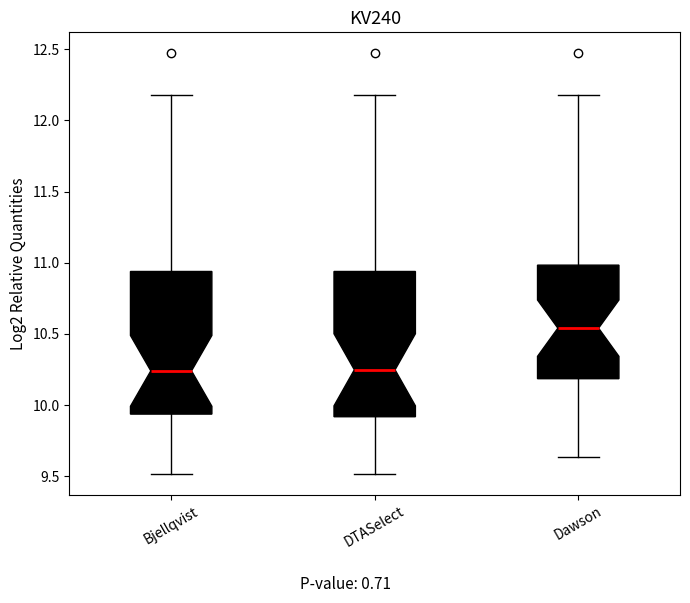

Reading left to right, read every box against the y-axis: the position of its median line, the range the box covers, and the ends of its whiskers. The values are not printed on the chart, so give them approximately, as read against the axis.

Bjellqvist: median 10.25, box 9.95 to 10.95, whiskers 9.50 to 12.20
DTASelect: median 10.25, box 9.90 to 10.95, whiskers 9.50 to 12.20
Dawson: median 10.55, box 10.20 to 11.00, whiskers 9.65 to 12.20